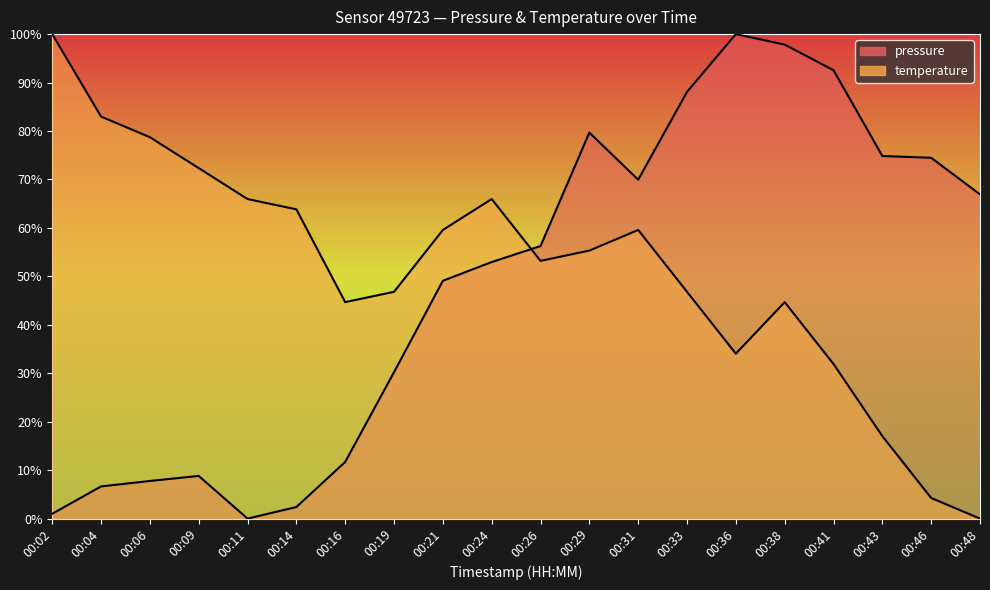

At how many categories does at least one series exceed 81?

6